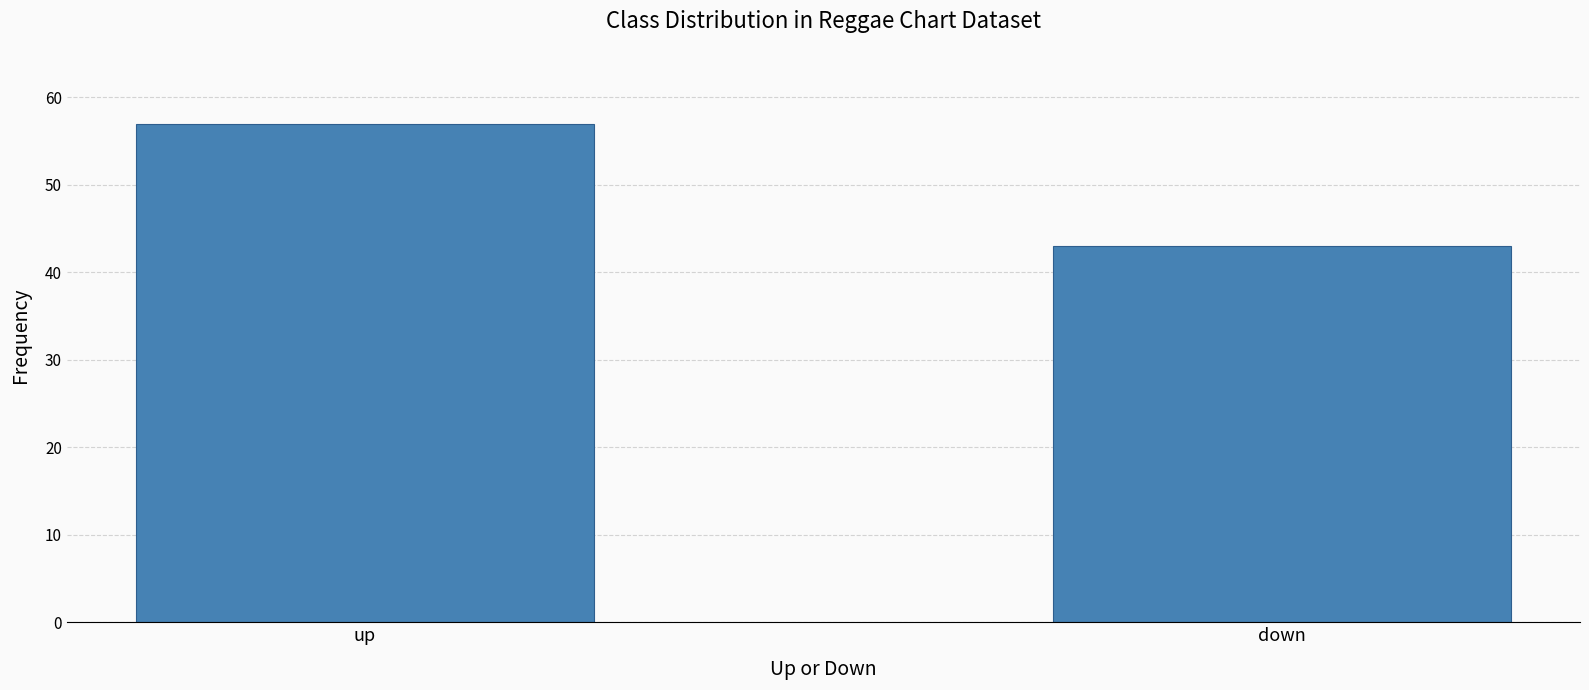

Is it true that the value at up is 36?

False